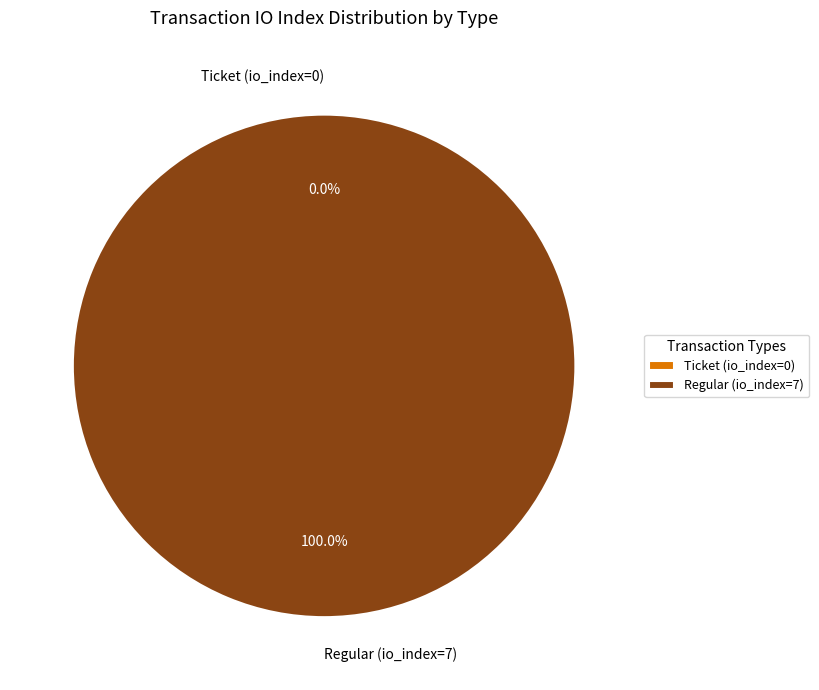

Combined, what portion of the pie is Ticket (io_index=0) and Regular (io_index=7)?

100.0%